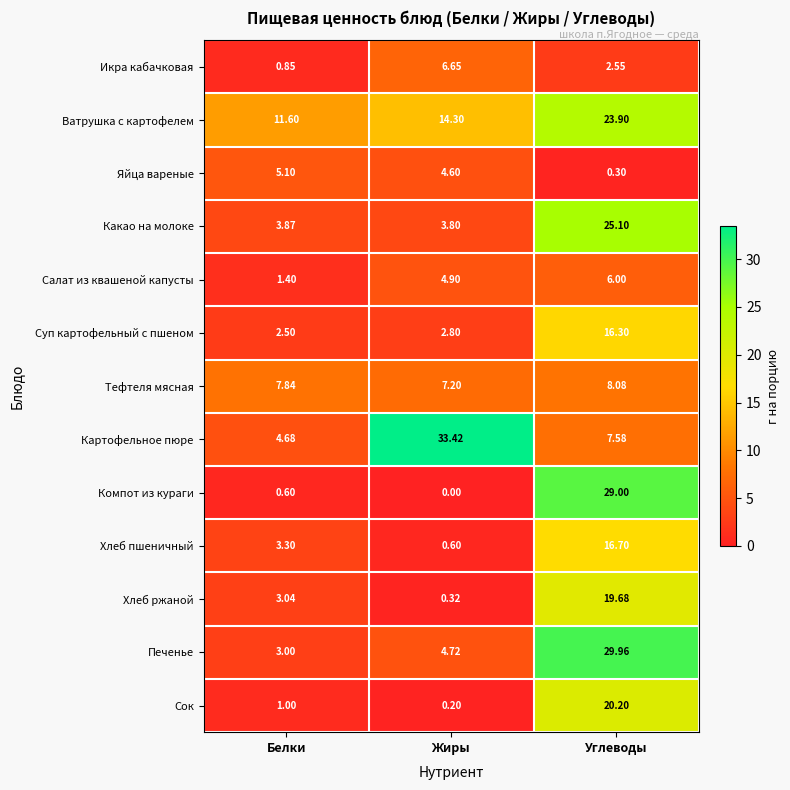

At how many categories does at least one series exceed 25?

2